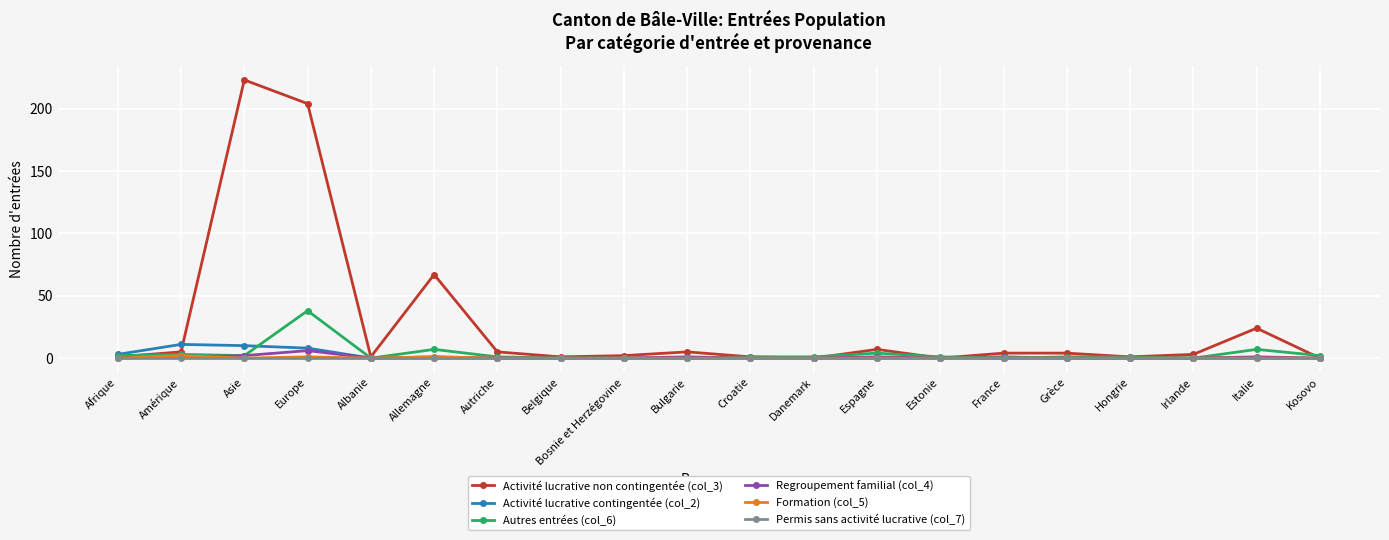

At how many categories does at least one series exceed 212?

1